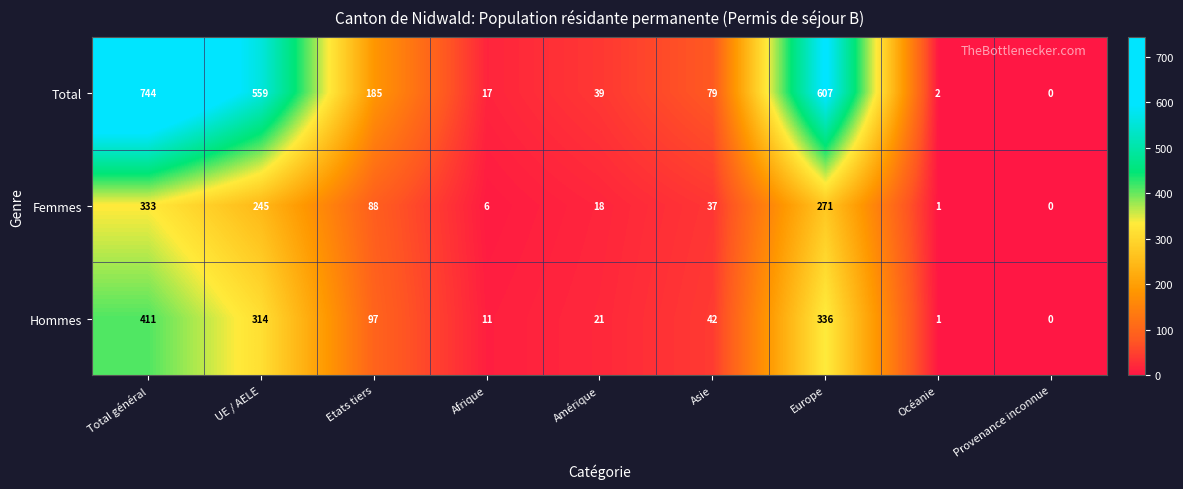

What is the difference between the maximum and minimum values in the Femmes series?

333